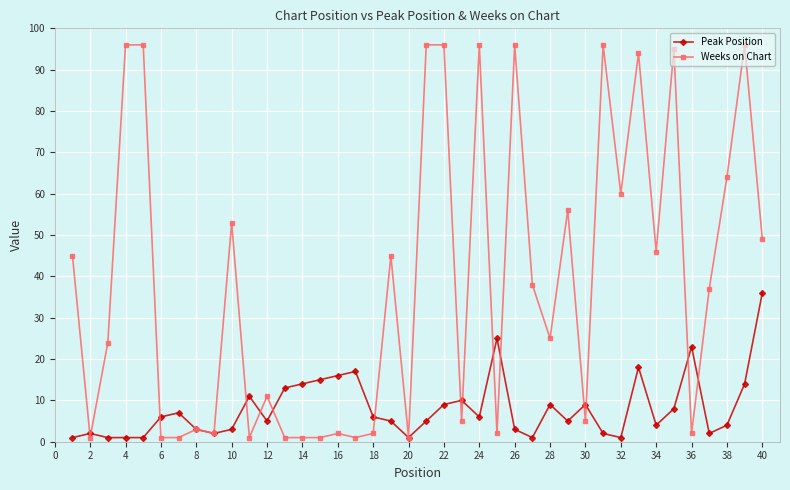

At how many categories does at least one series exceed 26?

20